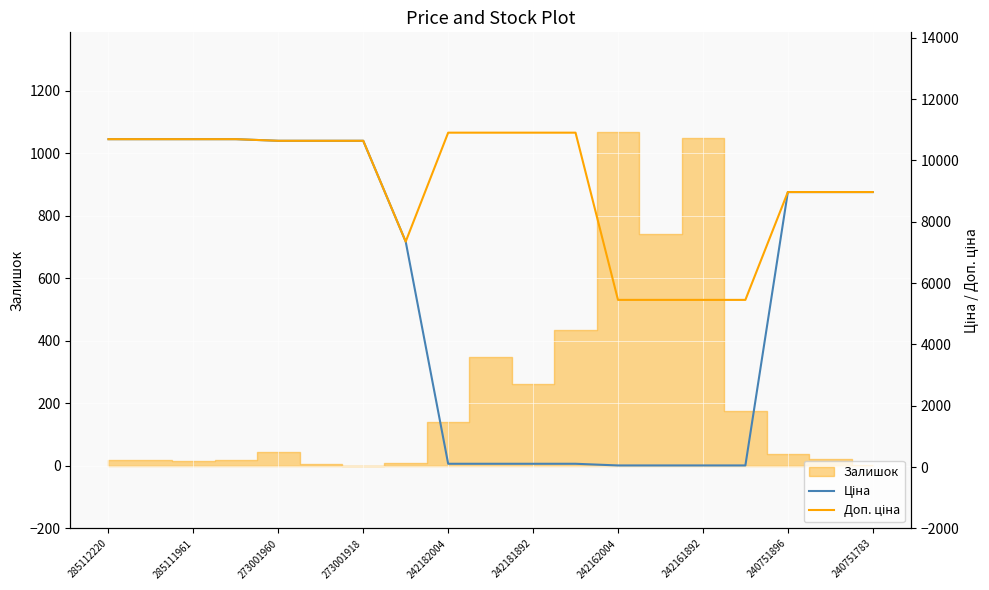

True or false: Ціна and Доп. ціна cross at least once.

False